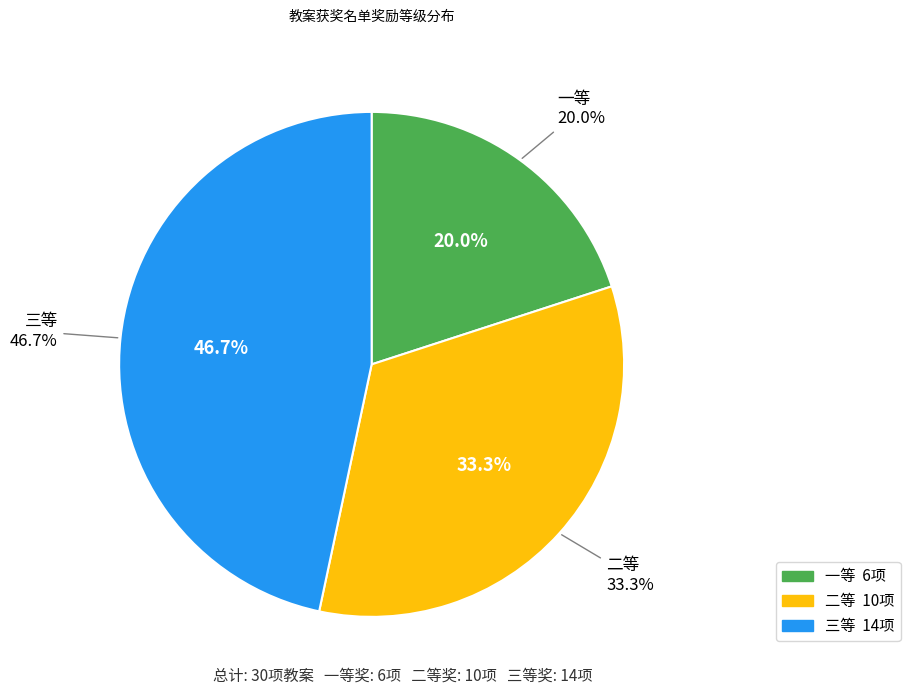

How many slices are in this pie chart?

3